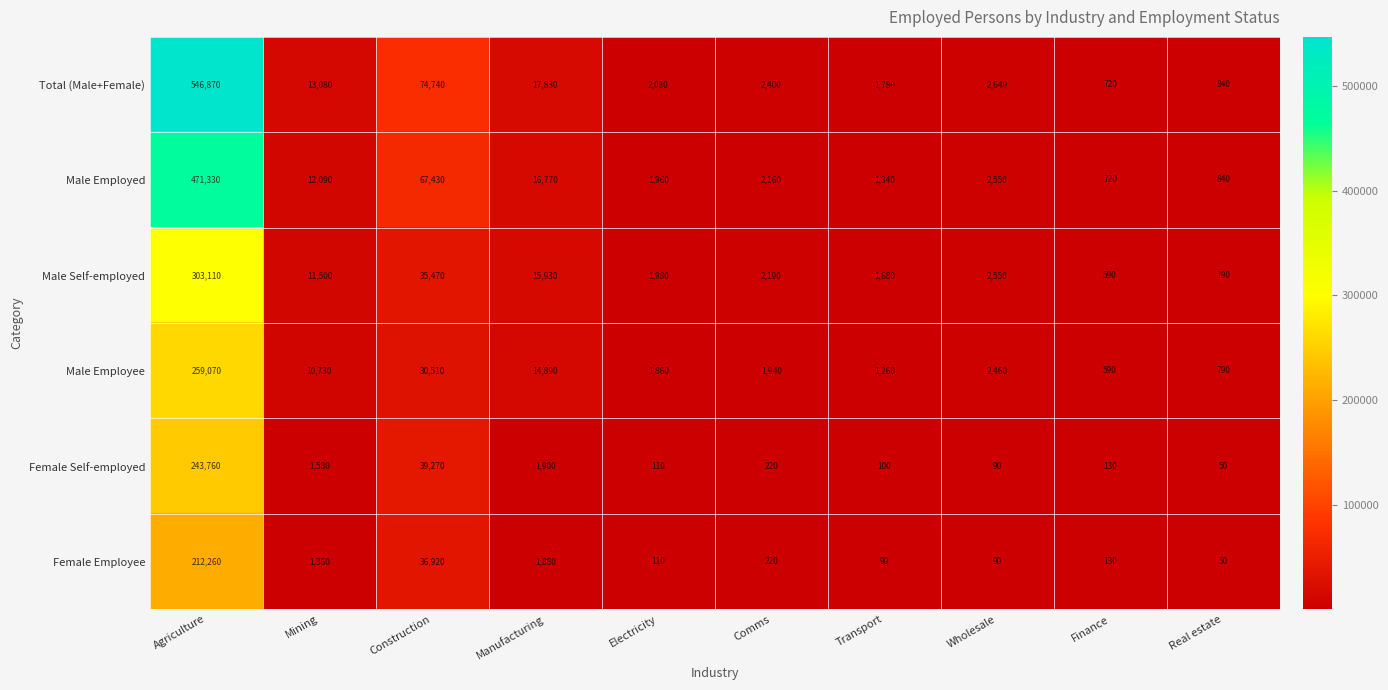

What is the total value across all series at Electricity?

8100